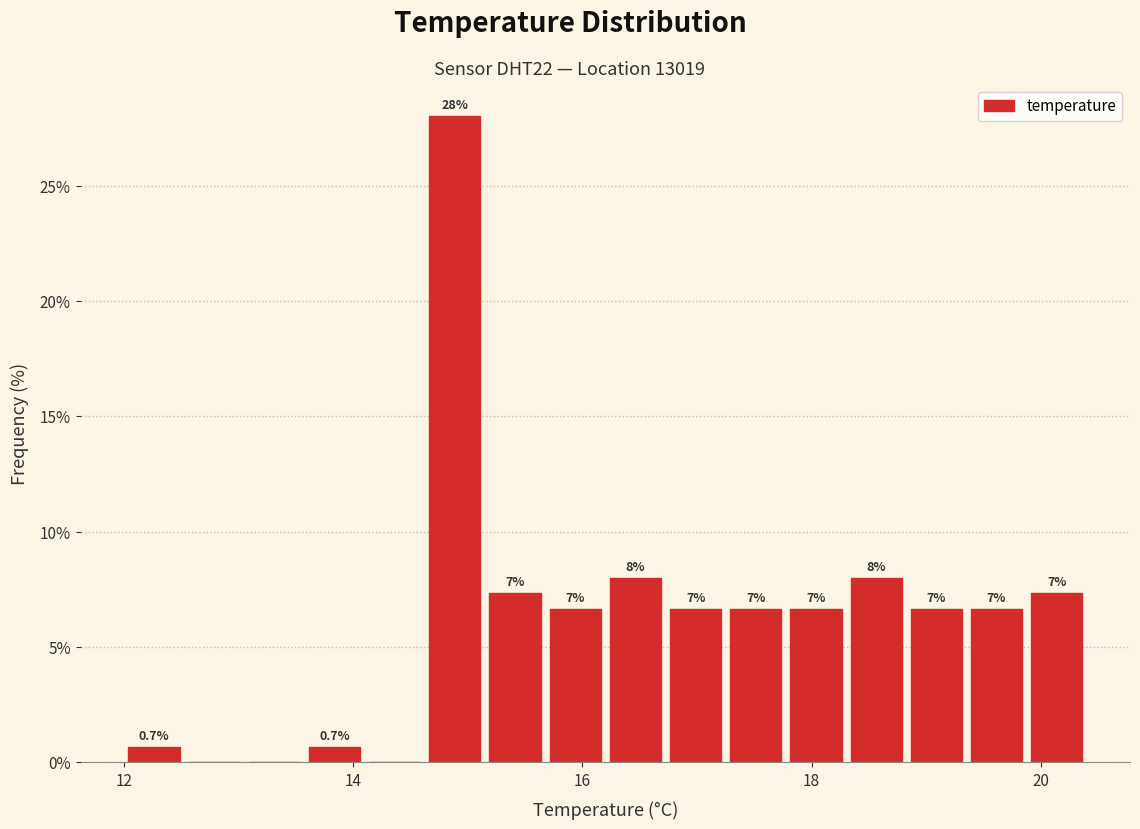

Around what value on the x-axis is the tallest bar? Give the approximate position of its centre, as read against the axis.

14.8